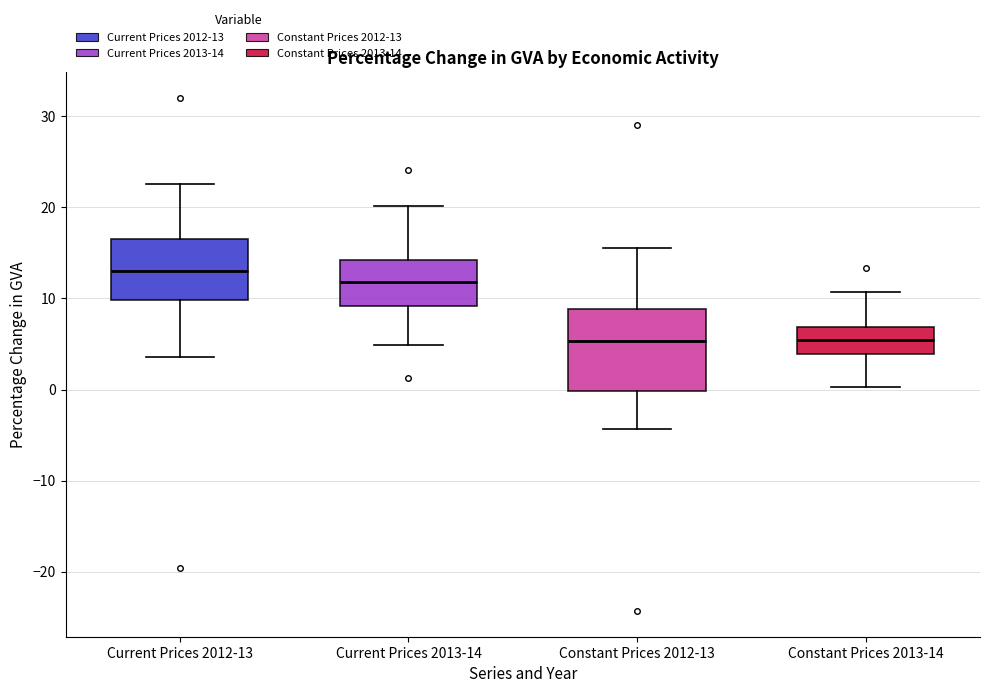

Comparing the boxes themselves (not the whiskers), which one is the tallest?

Constant Prices 2012-13